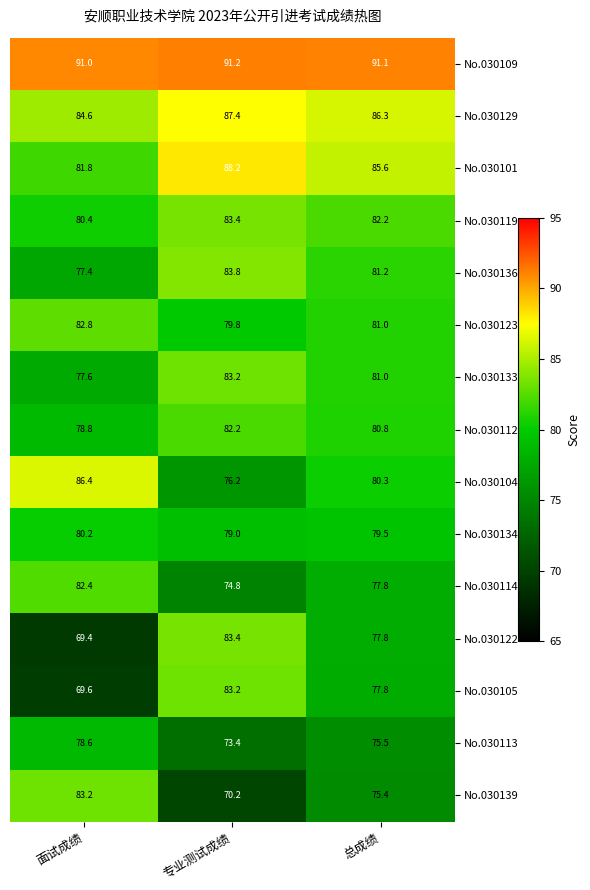

At how many categories does at least one series exceed 82?

3